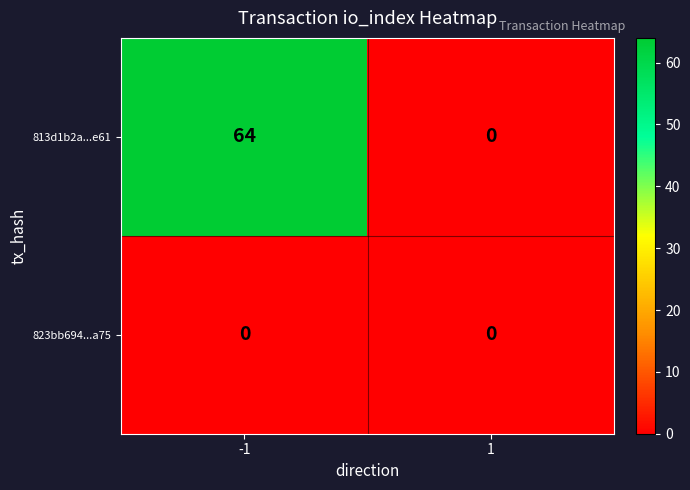

Which series changed the most between -1 and 1?

813d1b2a...e61